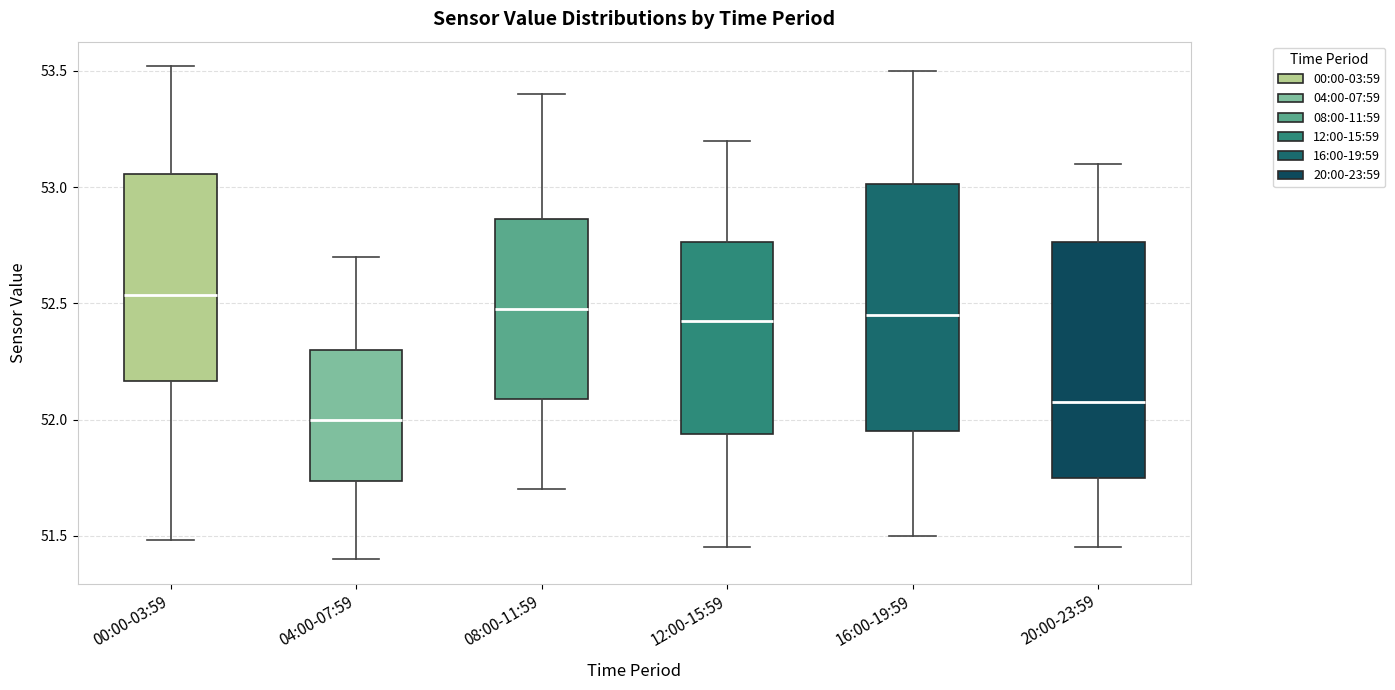

Which box has the highest median line?

00:00-03:59